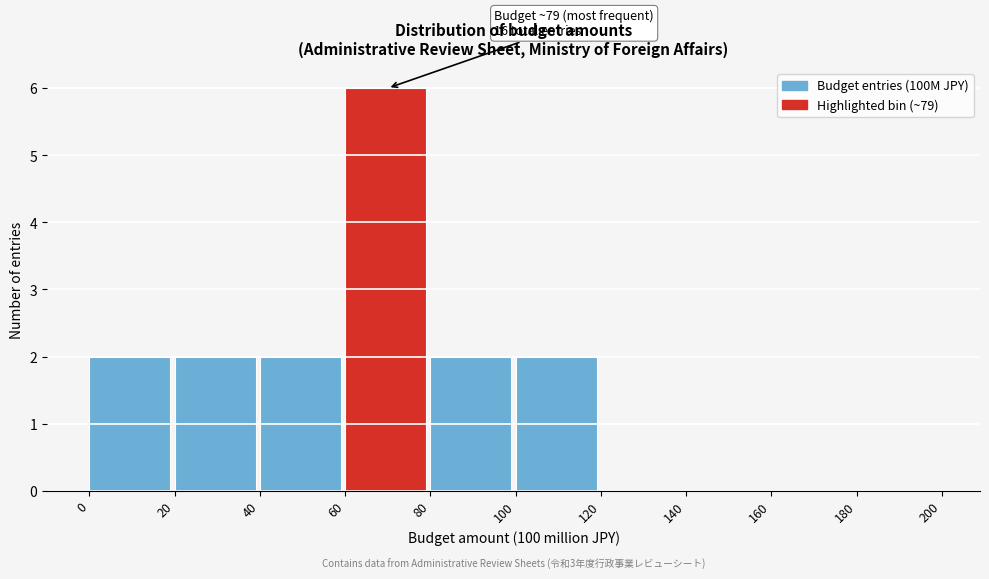

Over which range of the x-axis is the bar tallest?

60 to 80